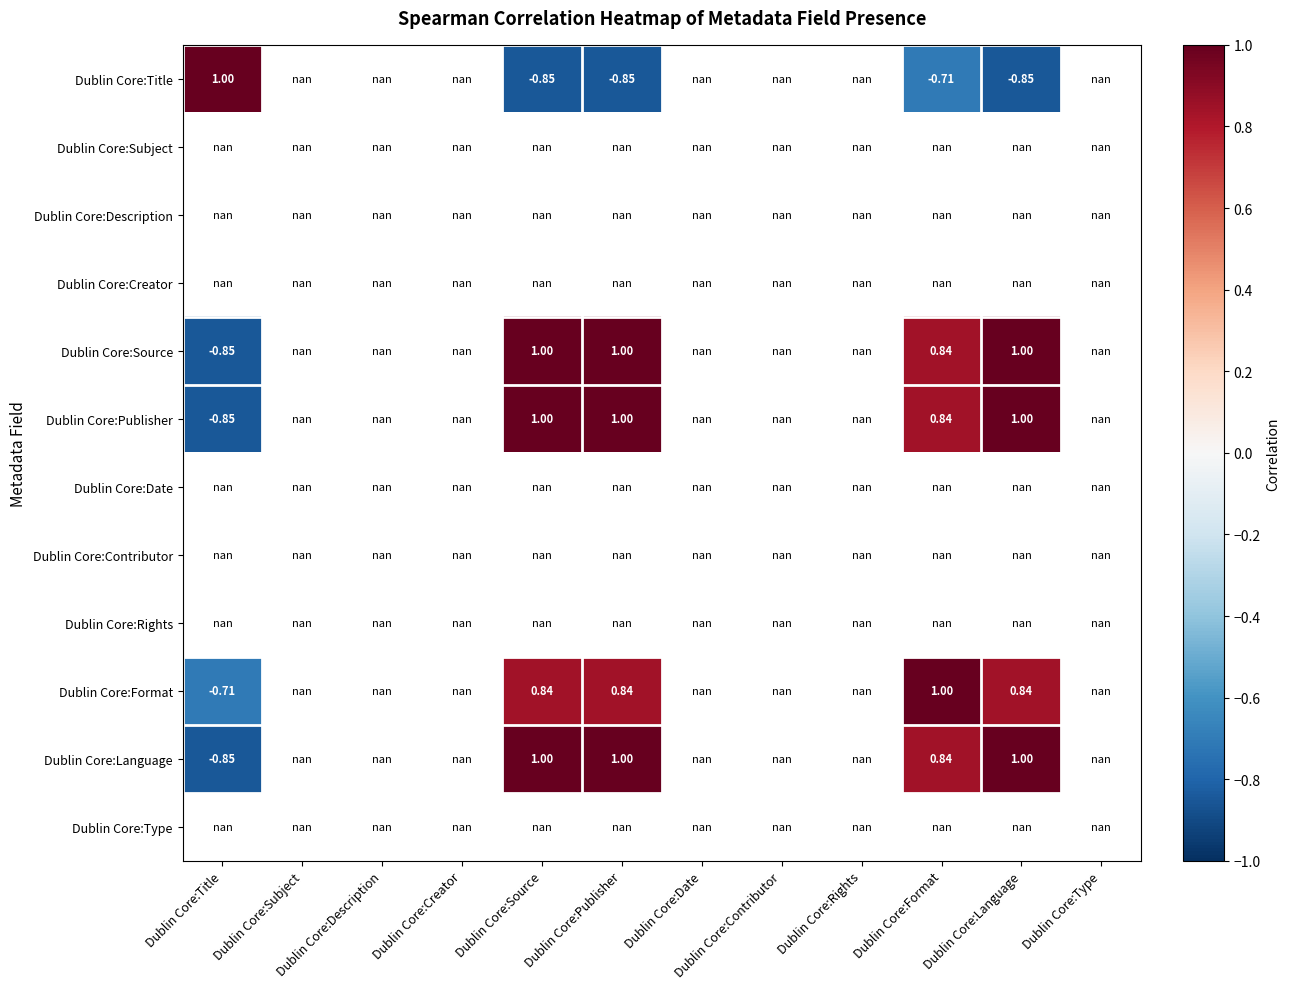

Which category has the lowest value across all series?

Dublin Core:Source